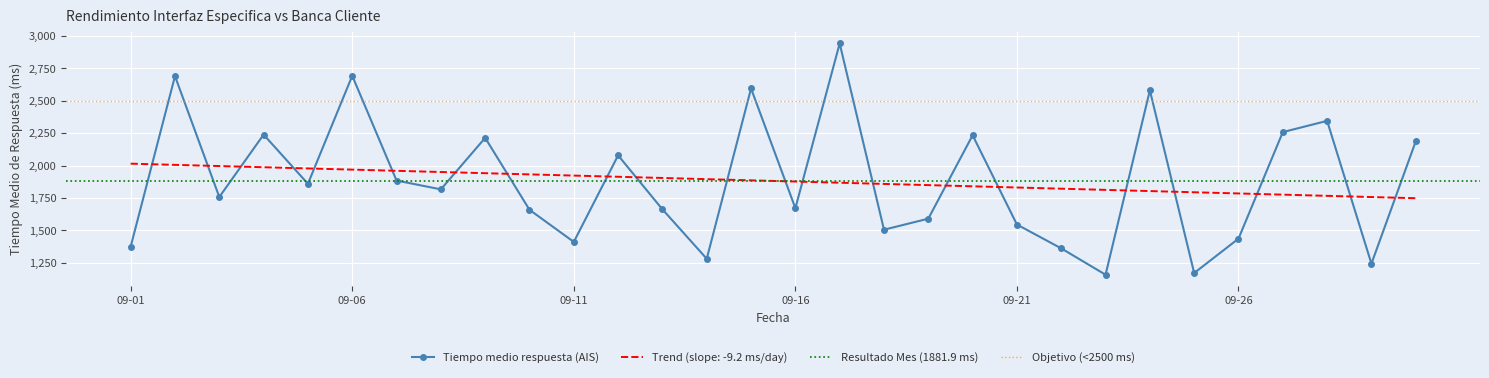

What is the smallest value displayed?

1159.0